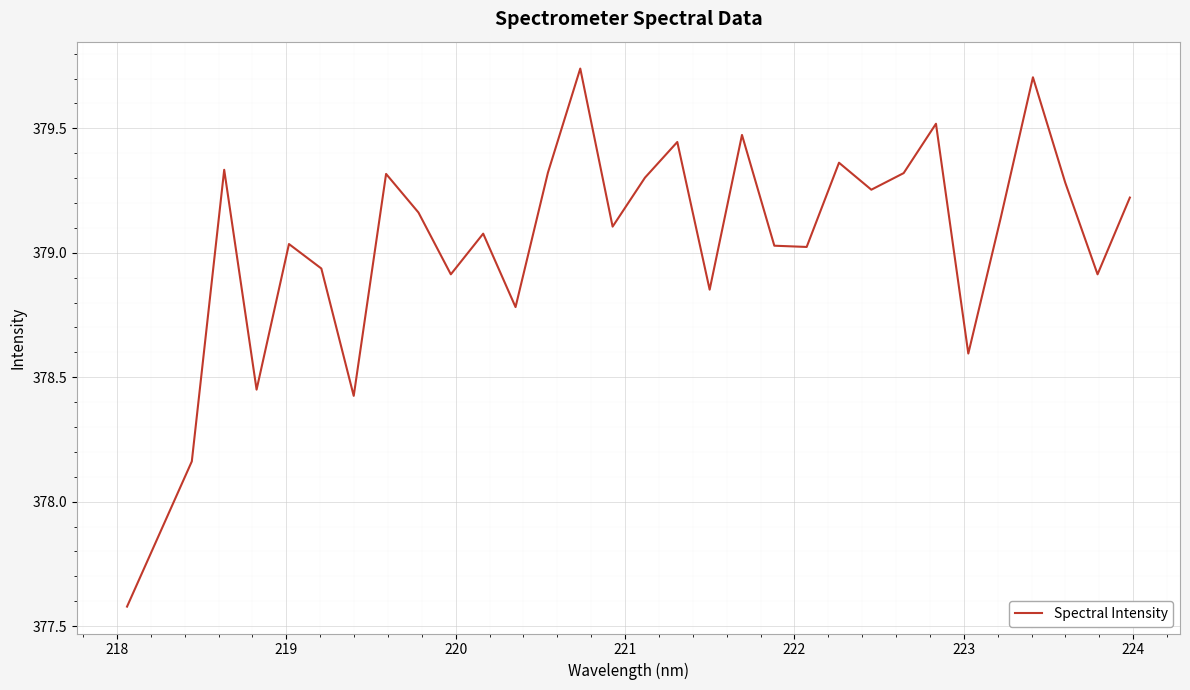

What is the minimum value shown in the chart?

377.6